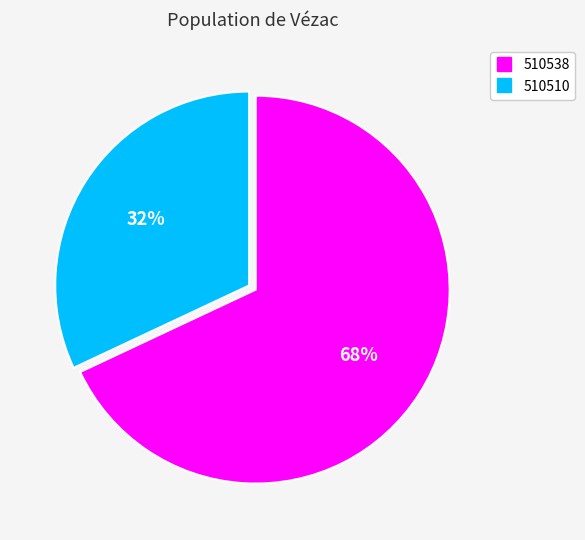

To the nearest percent, what percentage of the pie is 510510?

32%